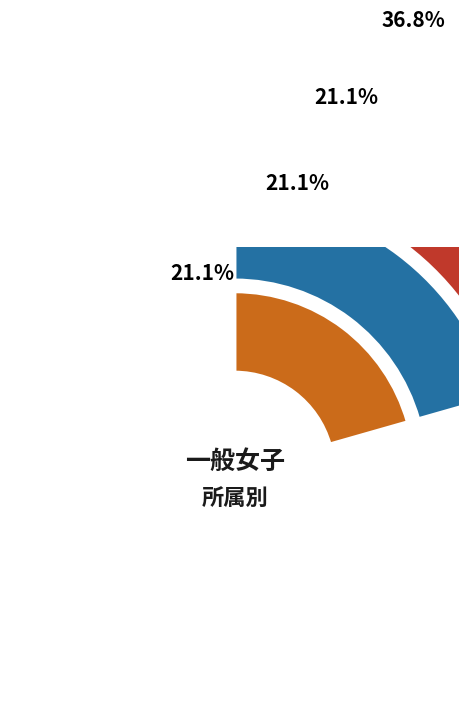

To the nearest percent, what portion does ワセダクラブ represent?

11%